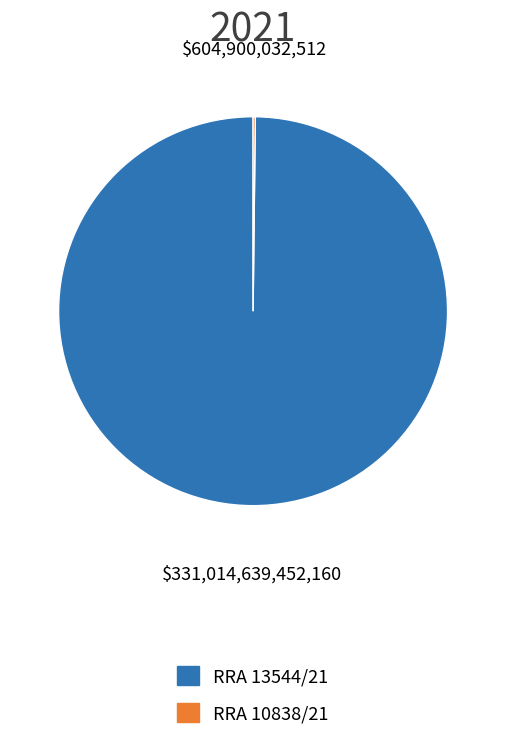

True or false: RRA 13544/21 accounts for 100% of the total.

True